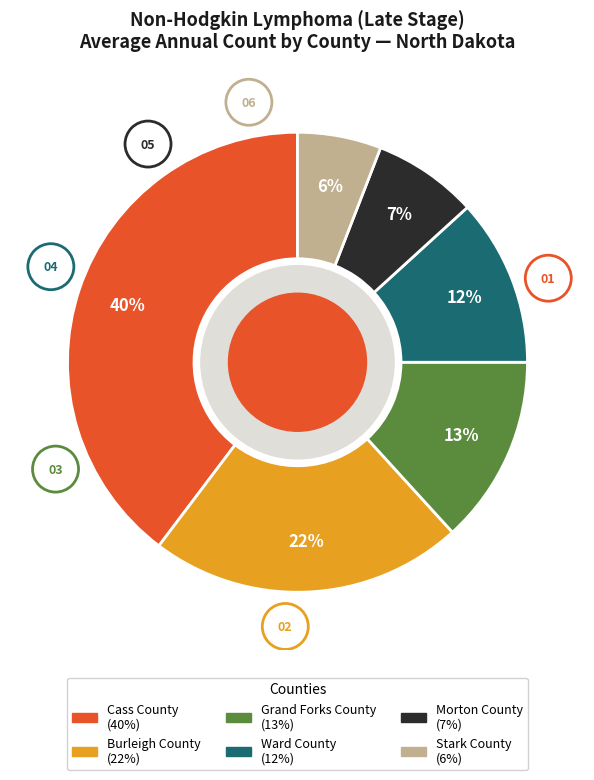

Is it true that Ward County is 1% of the pie?

False